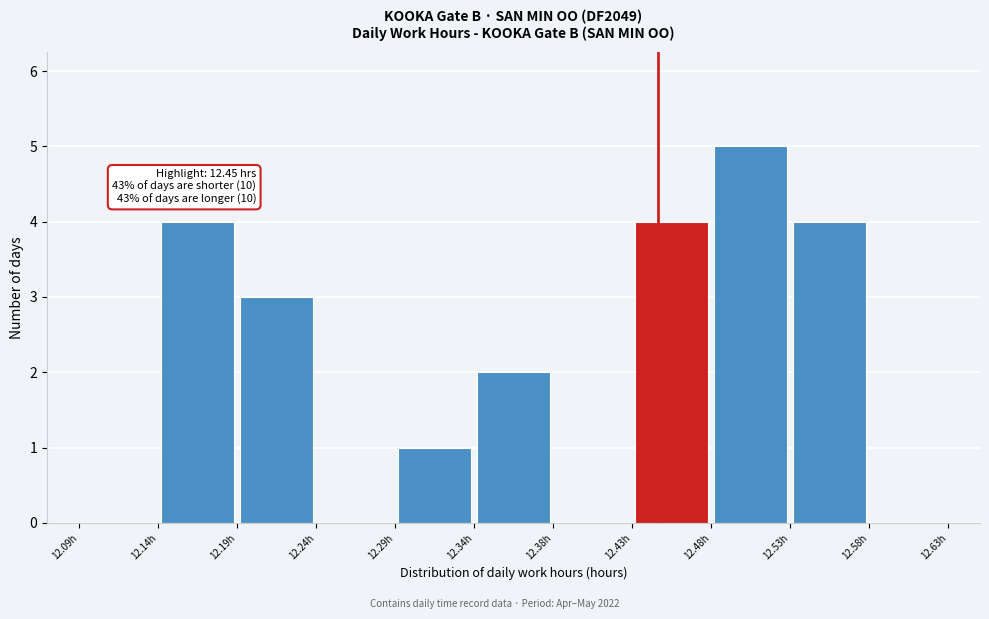

Over which range of the x-axis is the bar tallest?

12.485 to 12.530